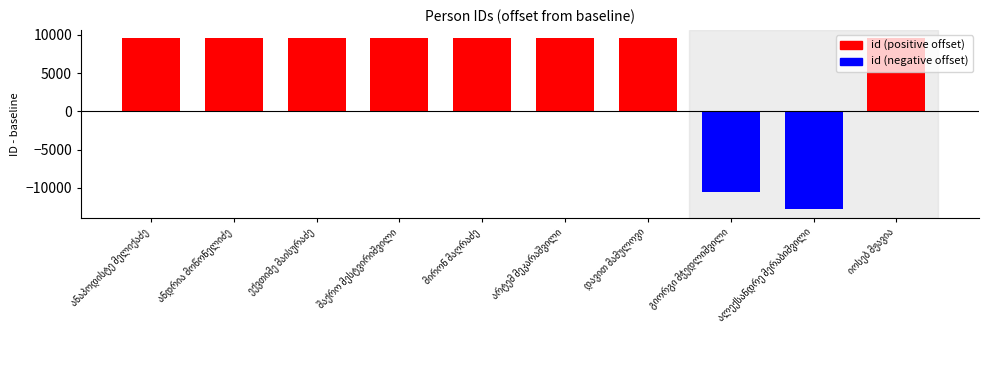

Are the bars grouped side by side (vs. stacked)?

No